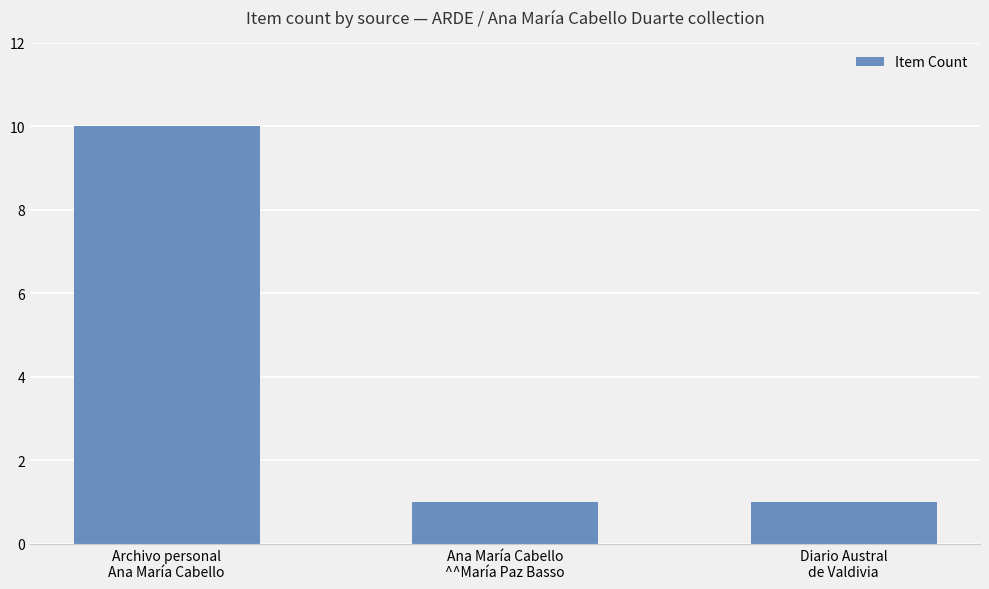

How many categories are shown in the chart?

3